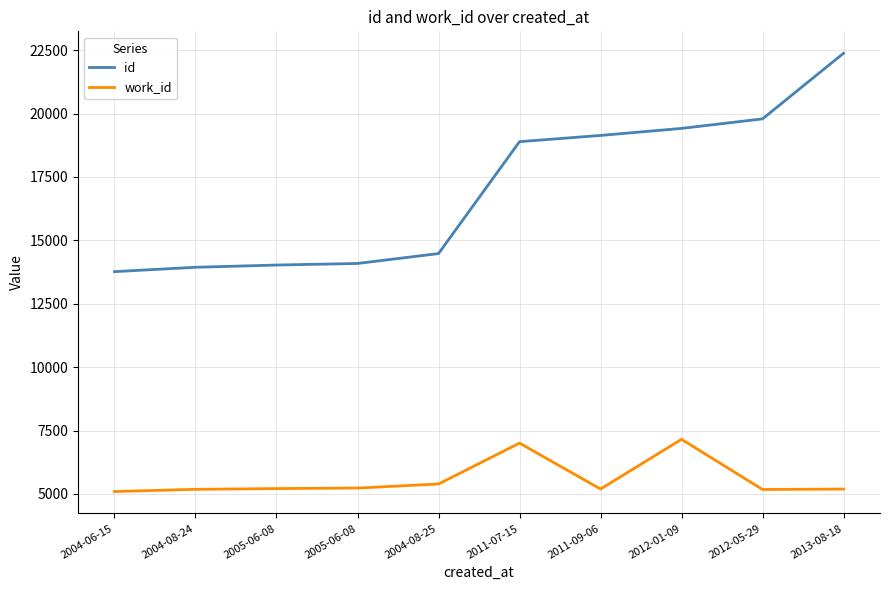

How many interior local peaks does the work_id series have?

2